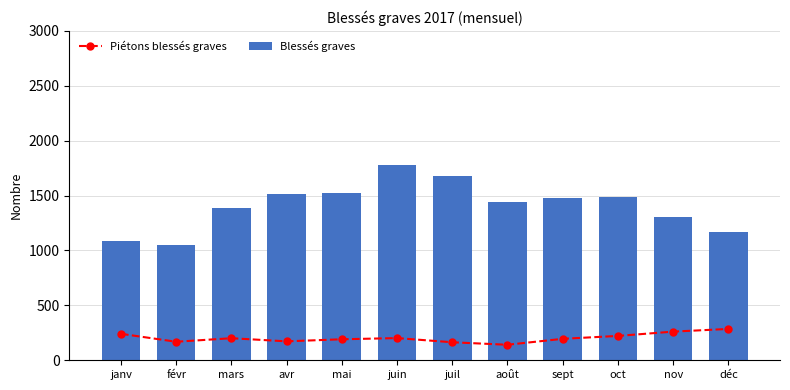

What is the difference between the second highest and second lowest values in the Piétons blessés graves series?

97.0